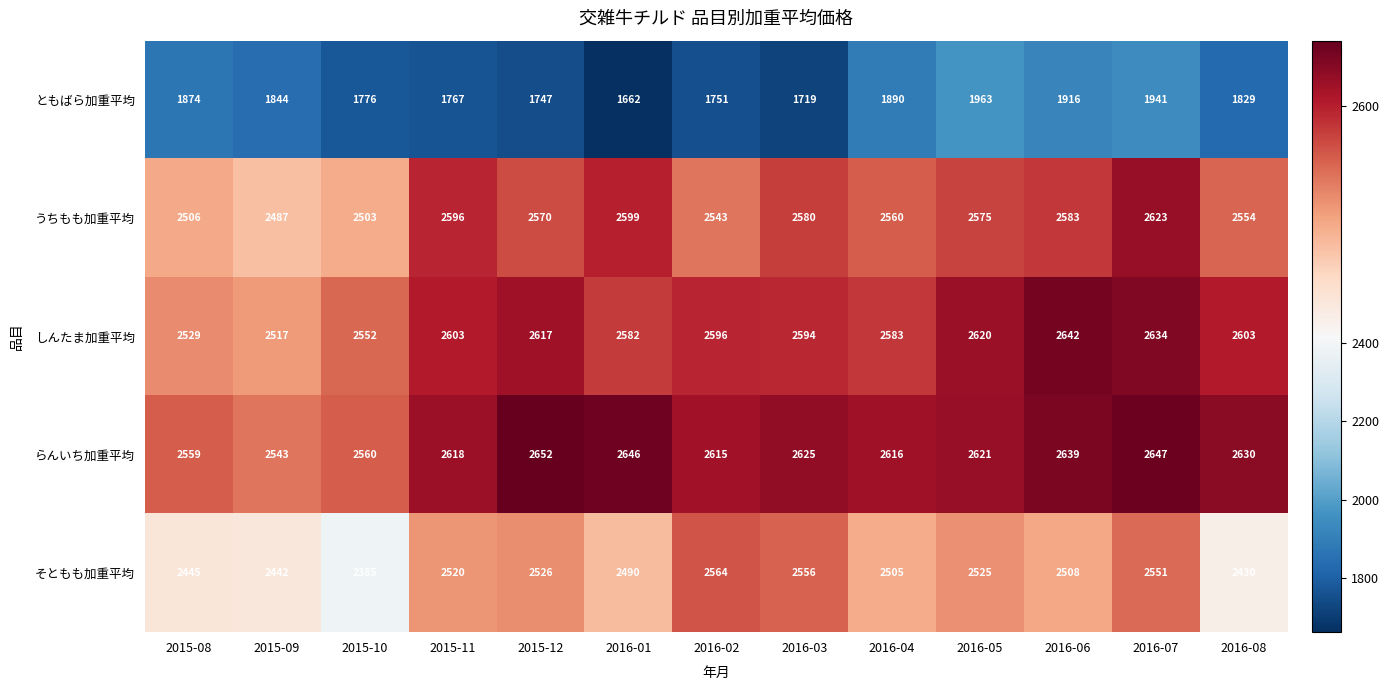

At 2016-04, list the series in order from largest to smallest.

らんいち加重平均, しんたま加重平均, うちもも加重平均, そともも加重平均, ともばら加重平均